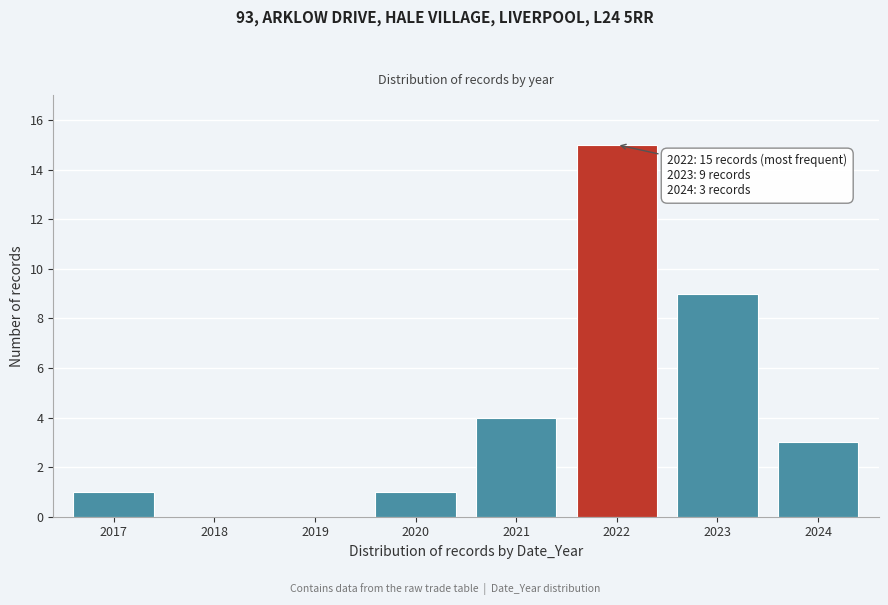

Reading left to right, what are all the values shown in this chart?

2017=1	2018=0	2019=0	2020=1	2021=4	2022=15	2023=9	2024=3